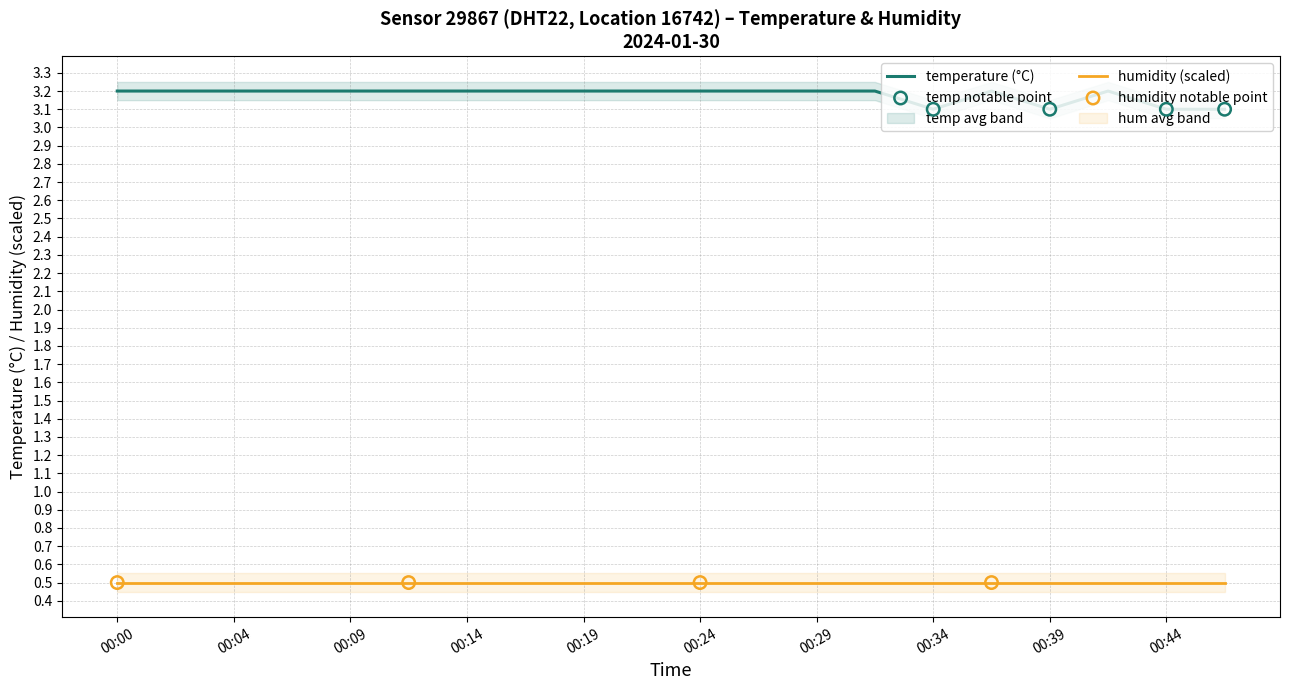

What is the ratio of the value at 00:39 to the value at 00:17?

1.0